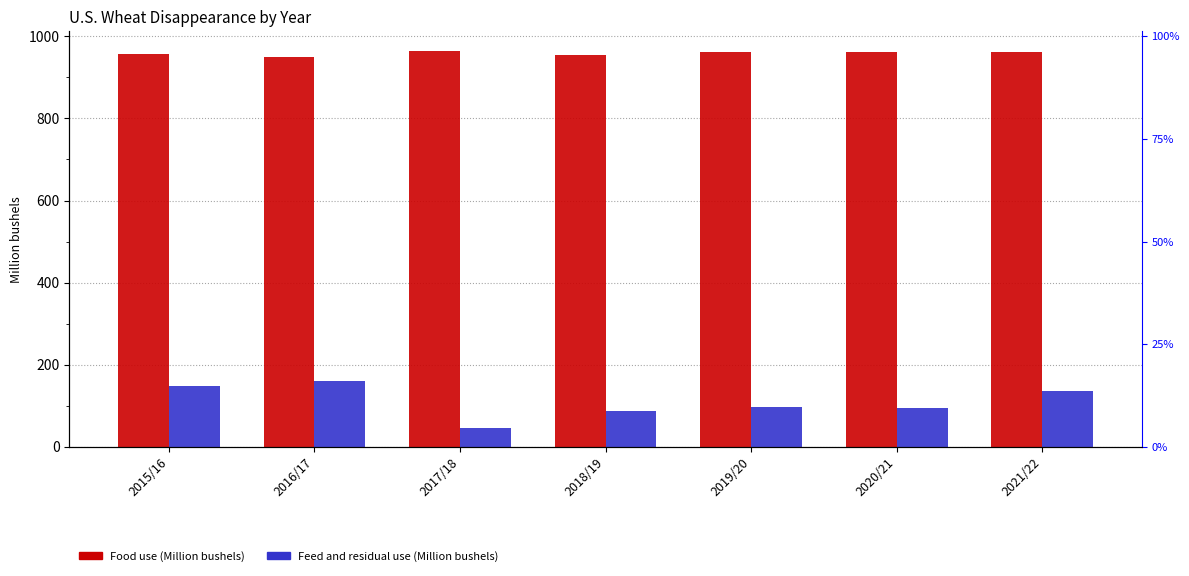

What is the sum of all Feed and residual use values?

772.0